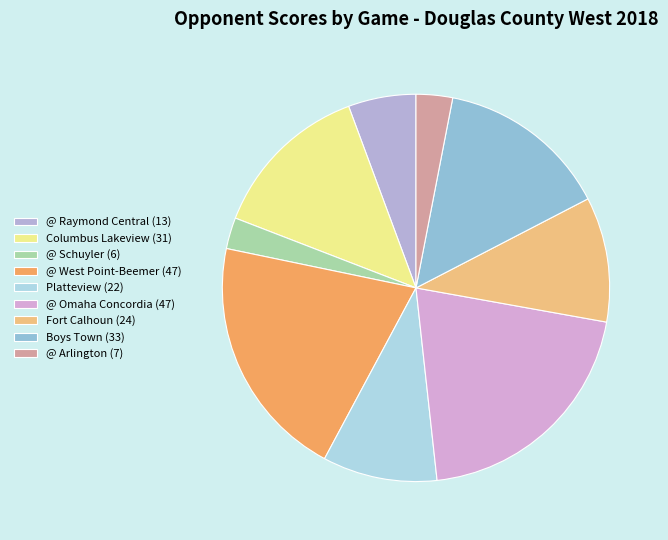

To the nearest percent, what is the average slice percentage?

11%